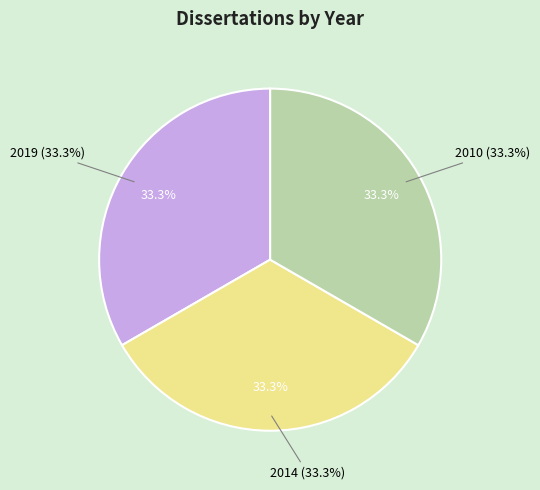

Does 2014 account for over 50% of the chart?

No